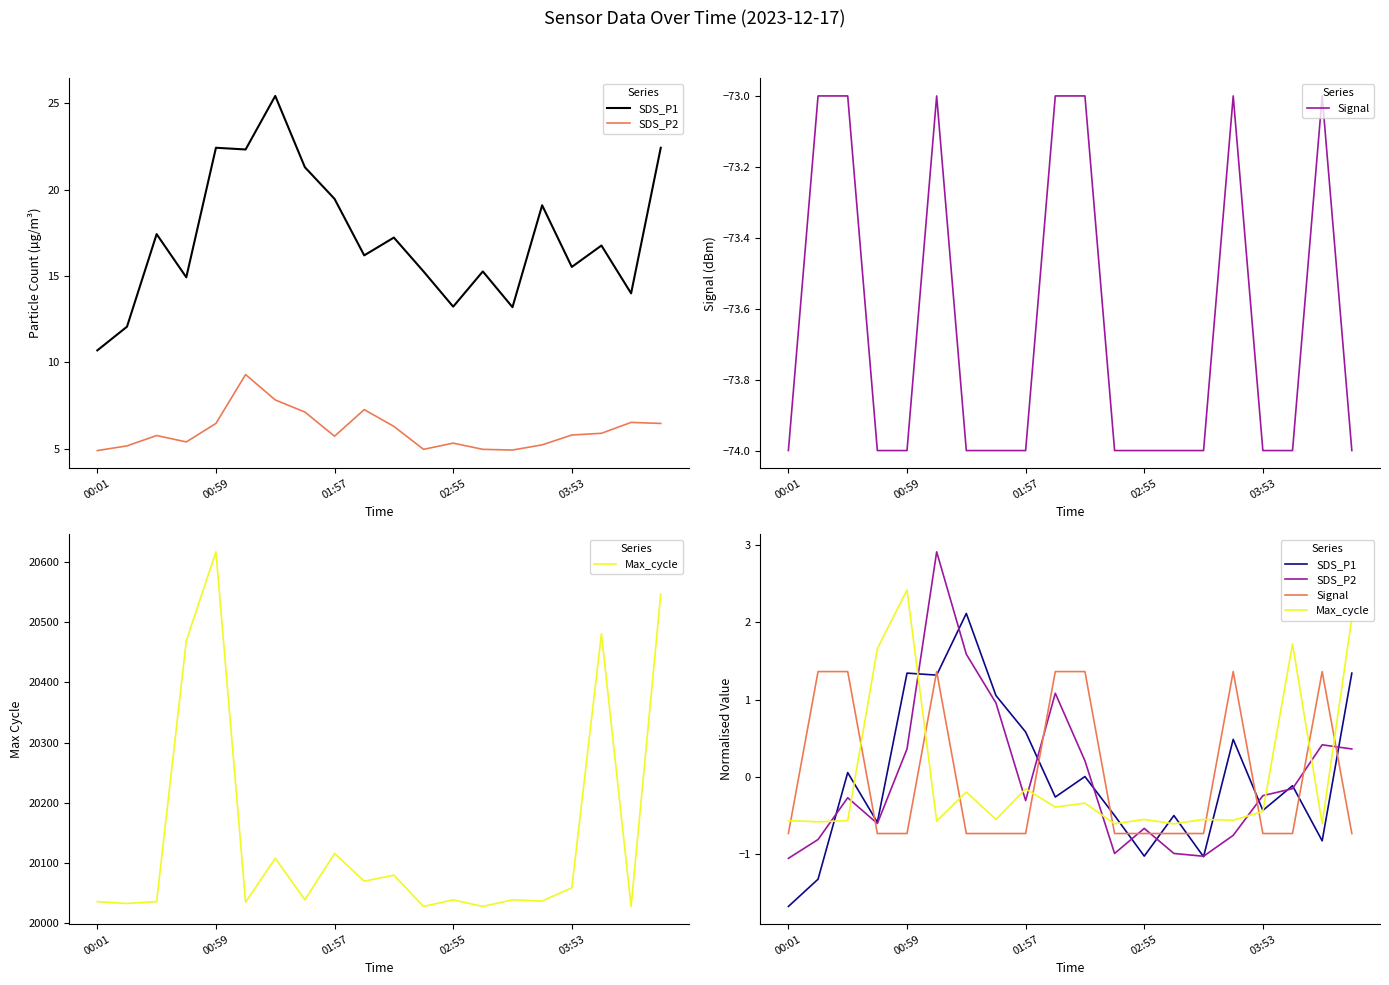

List the series in order of their peak value, highest first.

SDS_P2, Max_cycle, SDS_P1, Signal